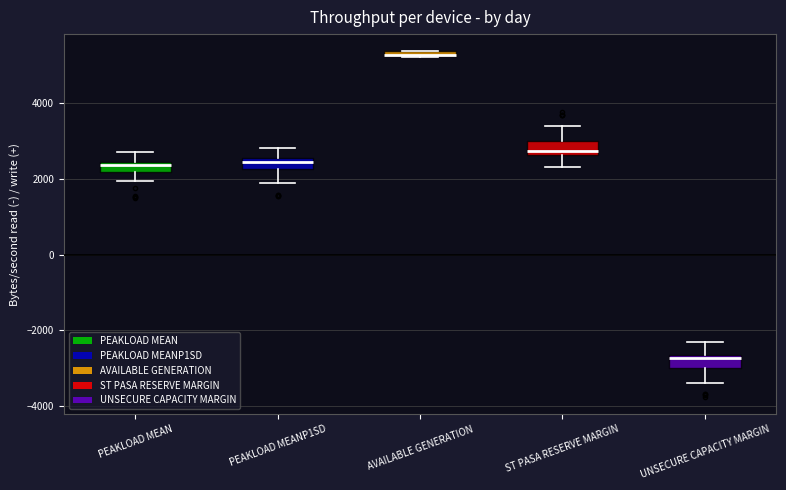

Where is the upper edge of the box for UNSECURE CAPACITY MARGIN on the y-axis? The values are not printed on the chart, so give them approximately, as read against the axis.

-2600